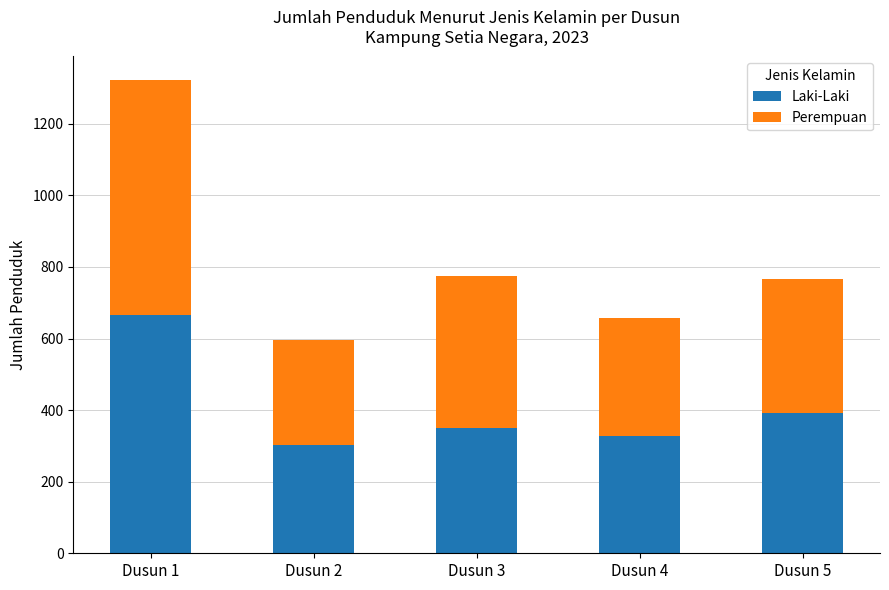

Is it true that Laki-Laki equals 512 at Dusun 4?

False